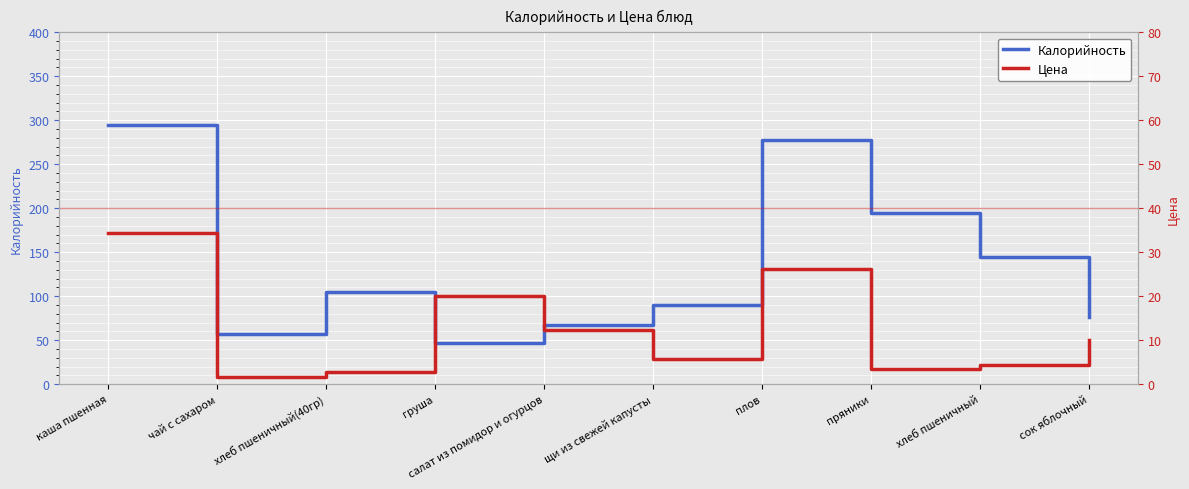

How many data points in Цена are less than 10?

5